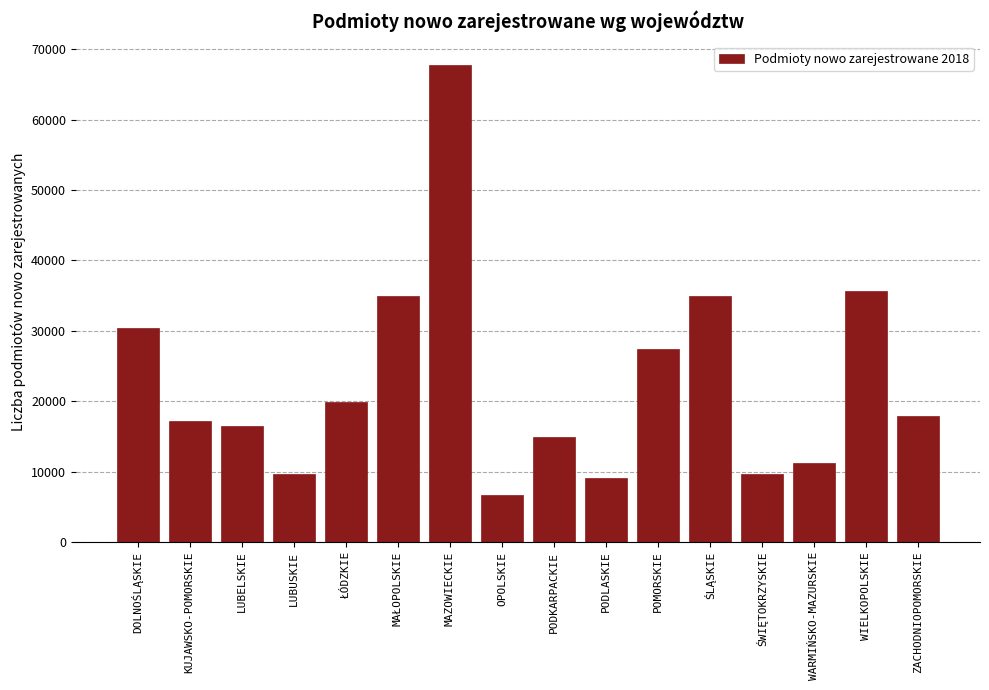

What is the label of the 15th bar from the left?

WIELKOPOLSKIE